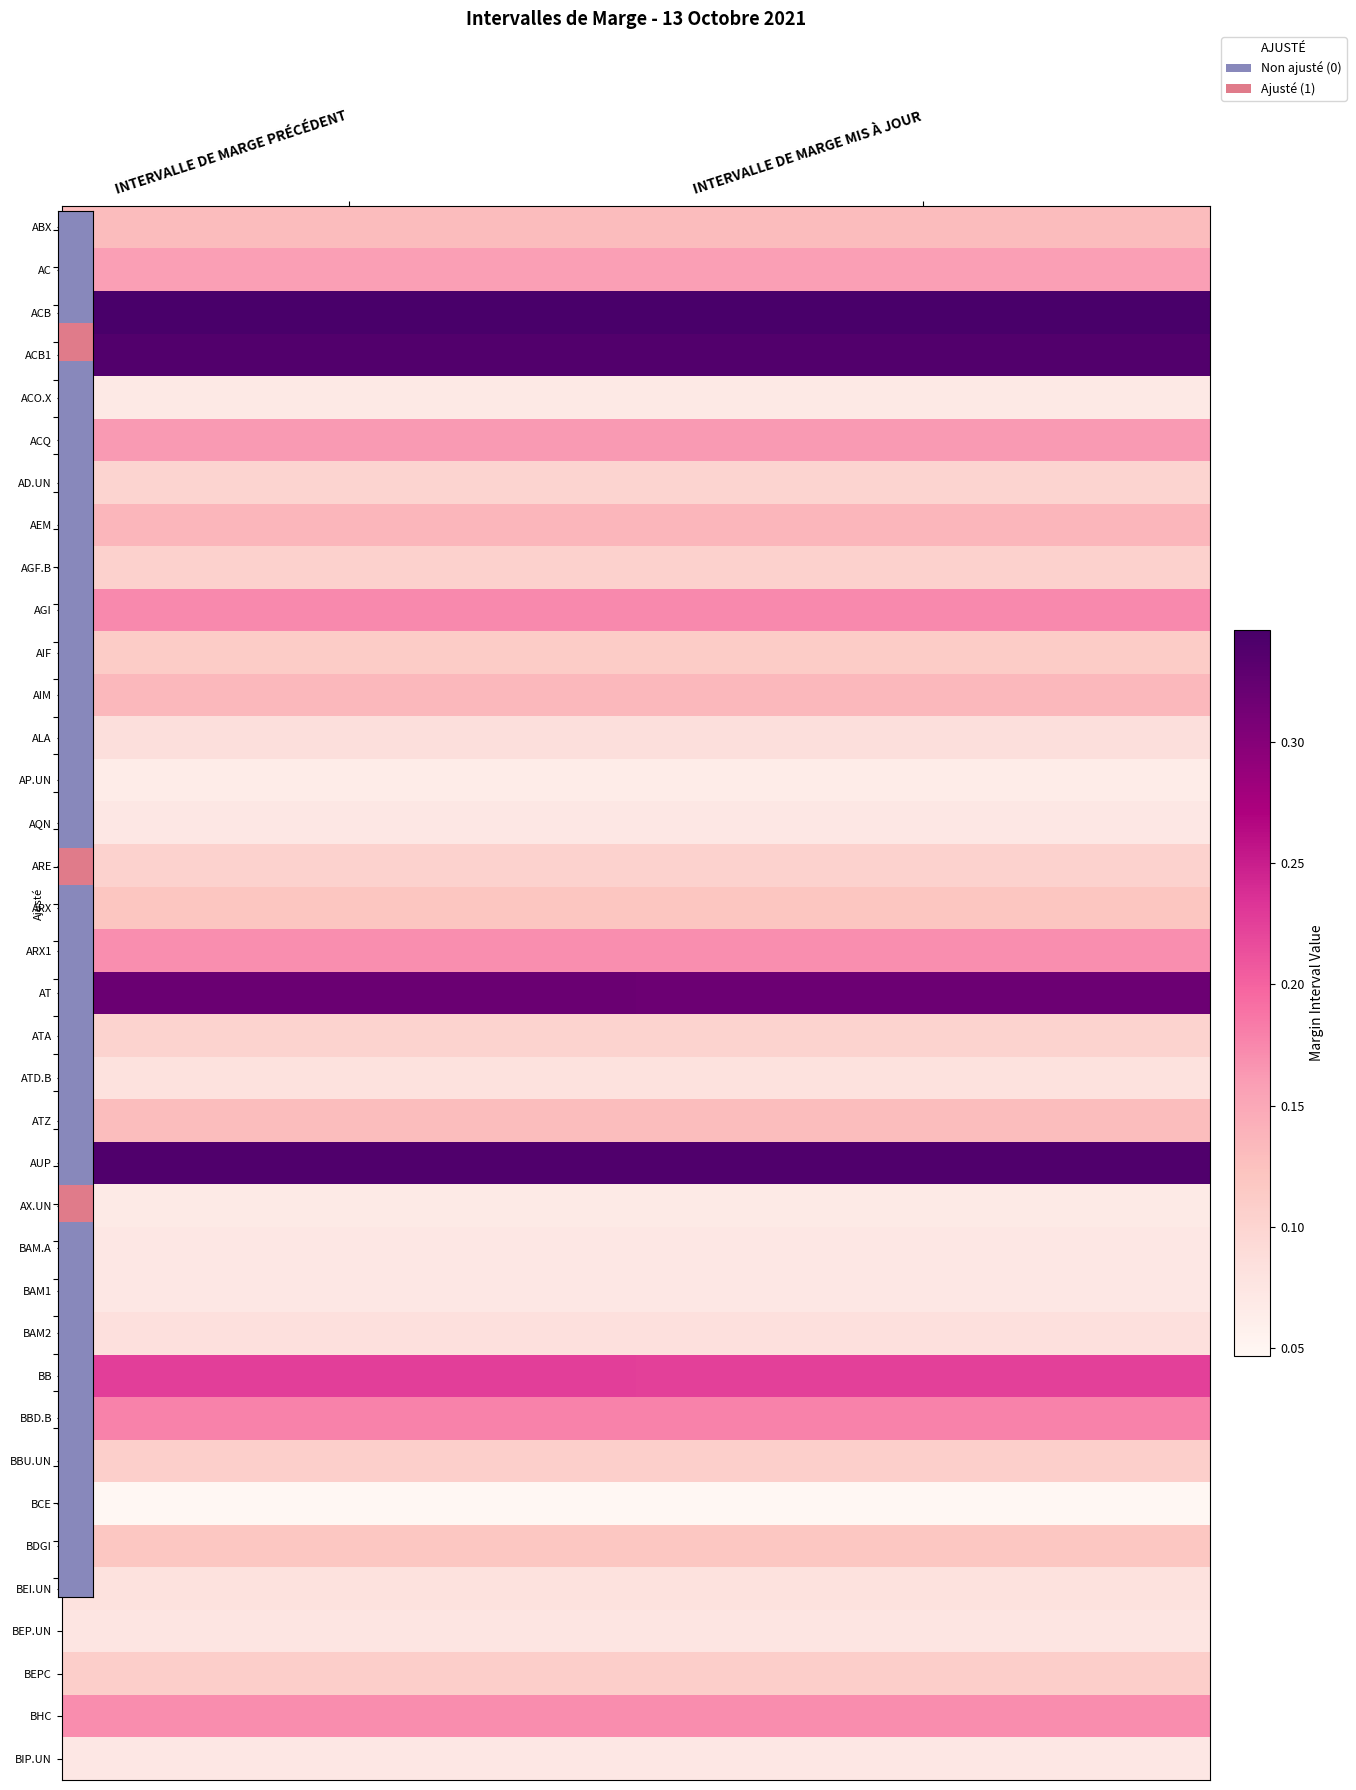

Which category has the lowest value across all series?

INTERVALLE DE MARGE MIS À JOUR